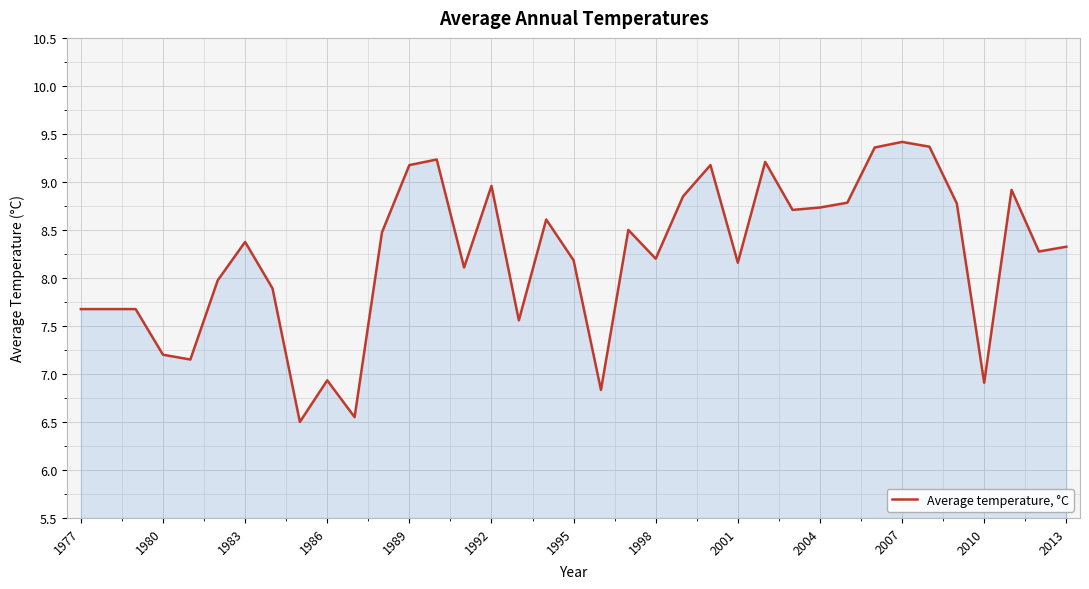

What is the difference between the maximum and minimum values?

2.9